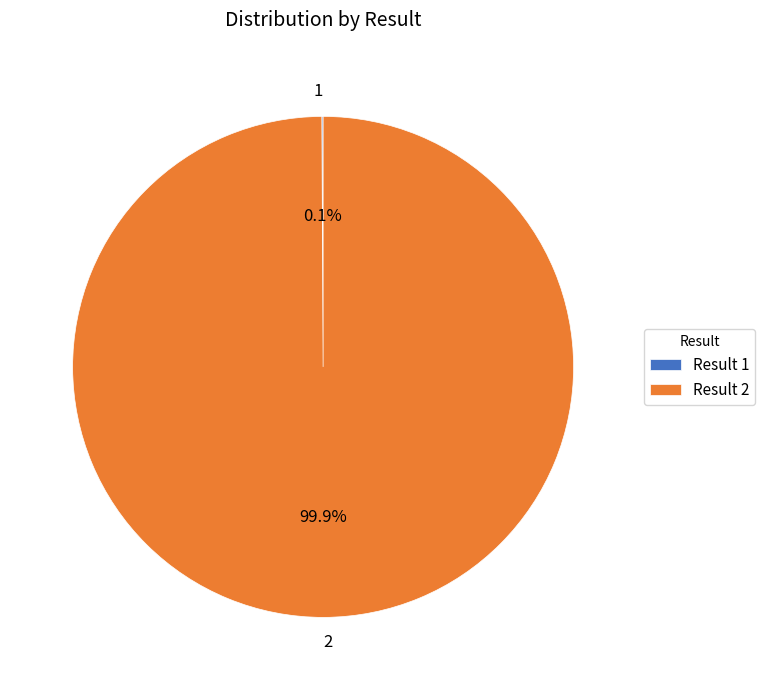

Is there any slice that represents more than half of the pie?

Yes